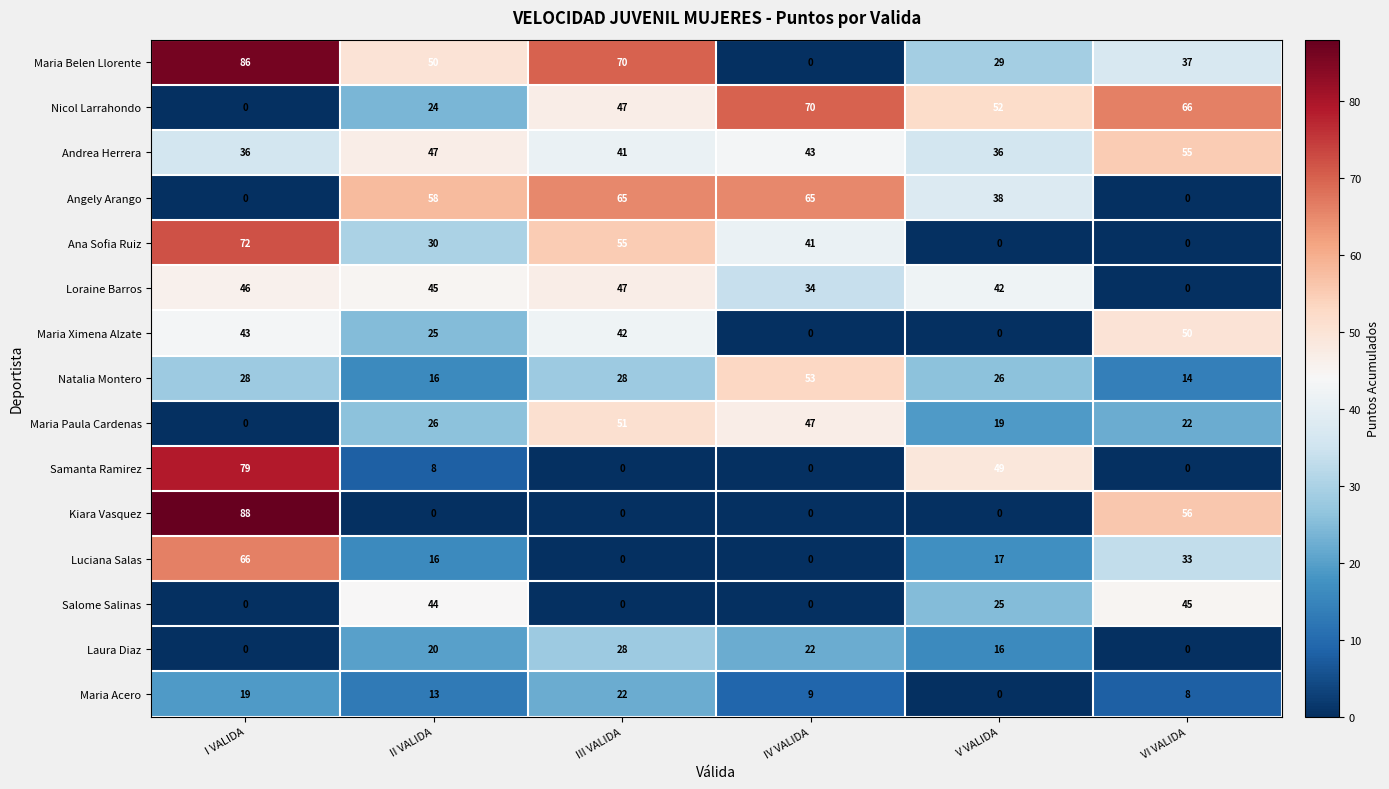

Which label corresponds to the largest value in the chart?

I VALIDA